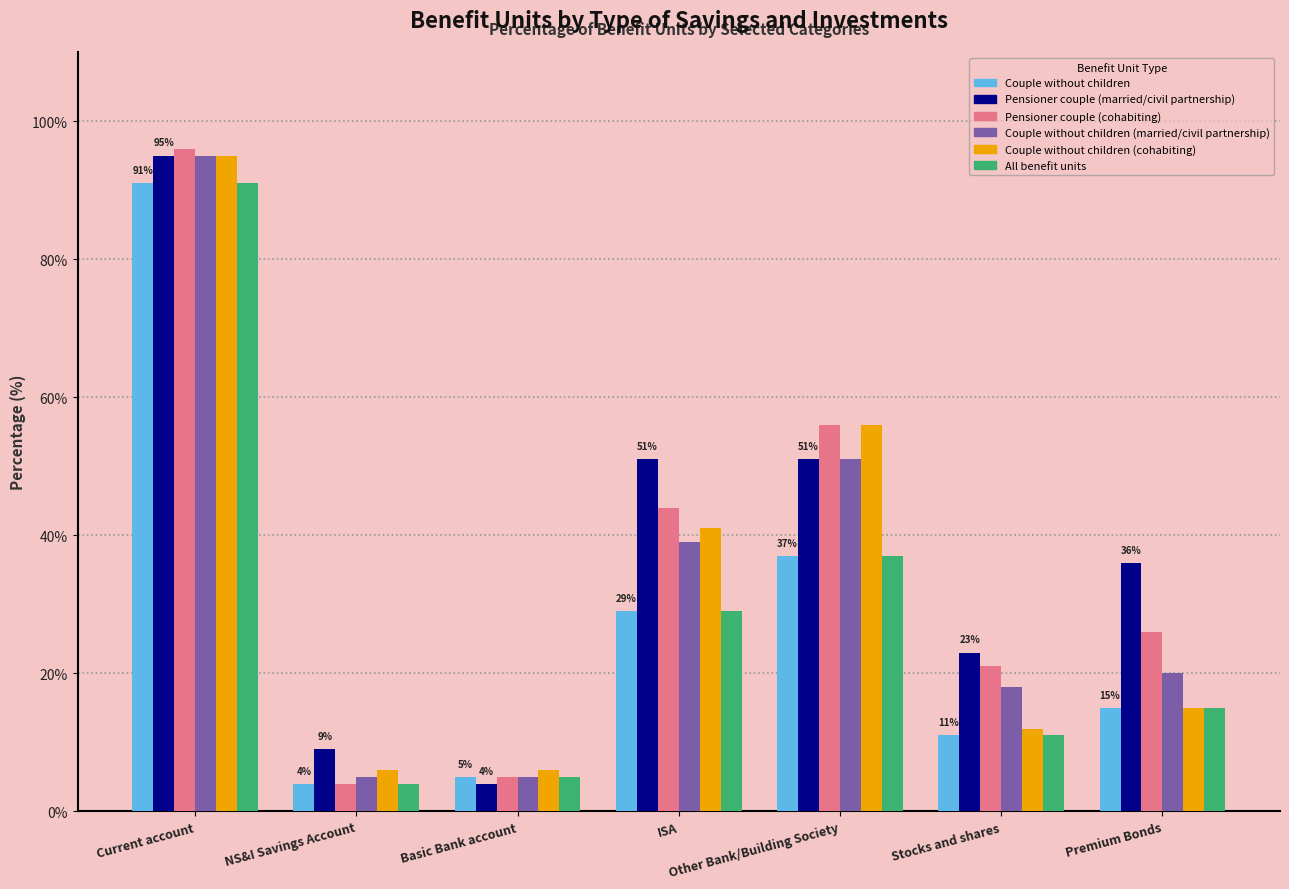

Which label corresponds to the largest value in the chart?

Current account